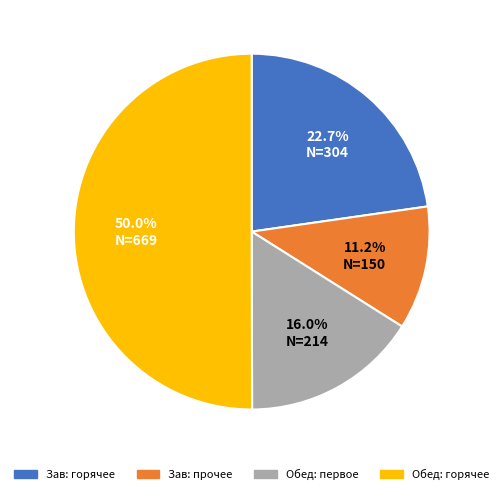

What portion of the pie excludes Обед: первое?

84.0%